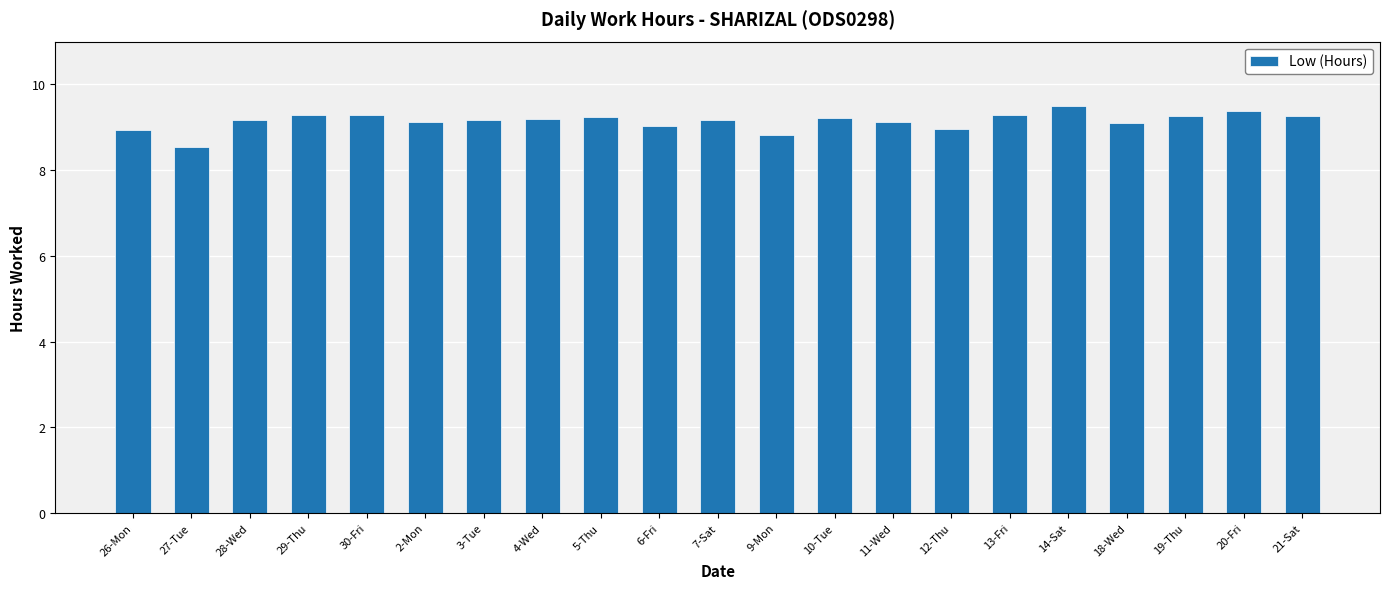

Which category has the lowest value across all series?

27-Tue